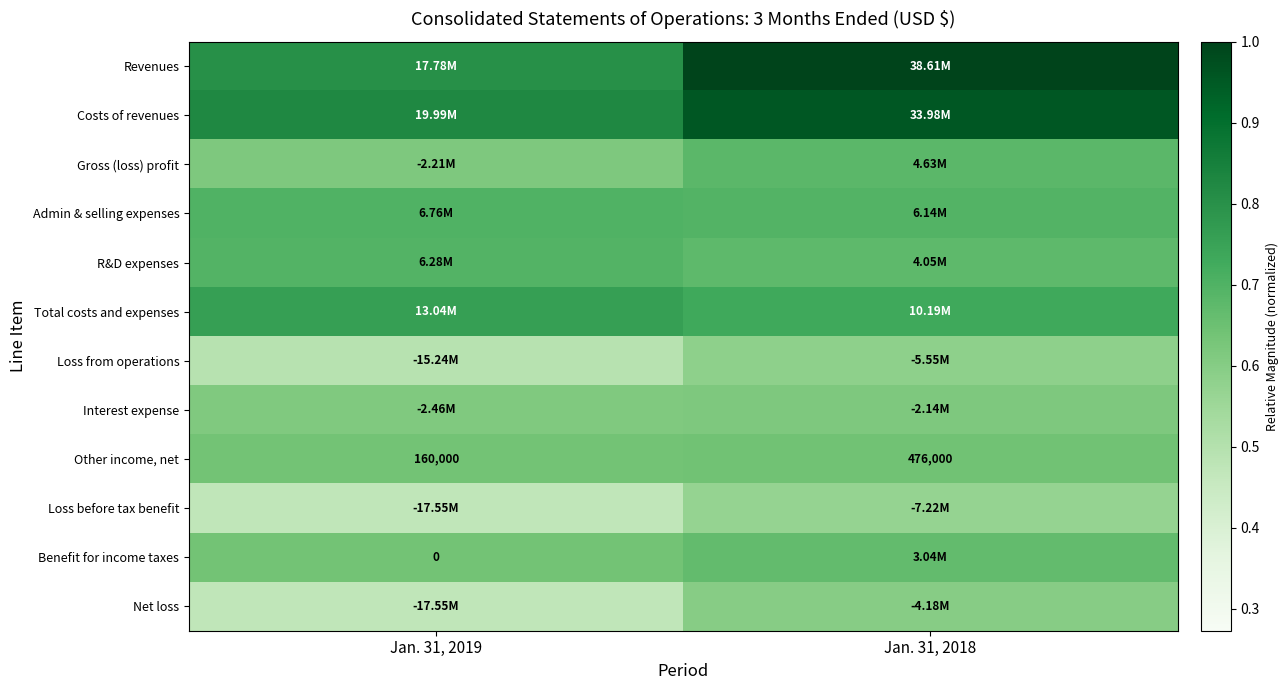

At which category does the chart reach its minimum across all series?

Jan. 31, 2019